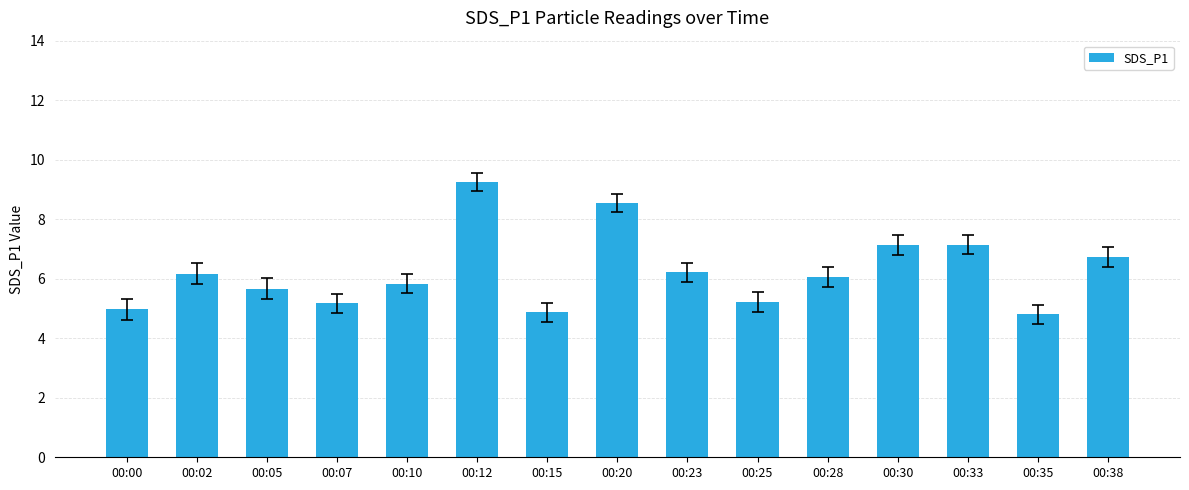

What is the change in value from 00:07 to 00:35?

-0.4